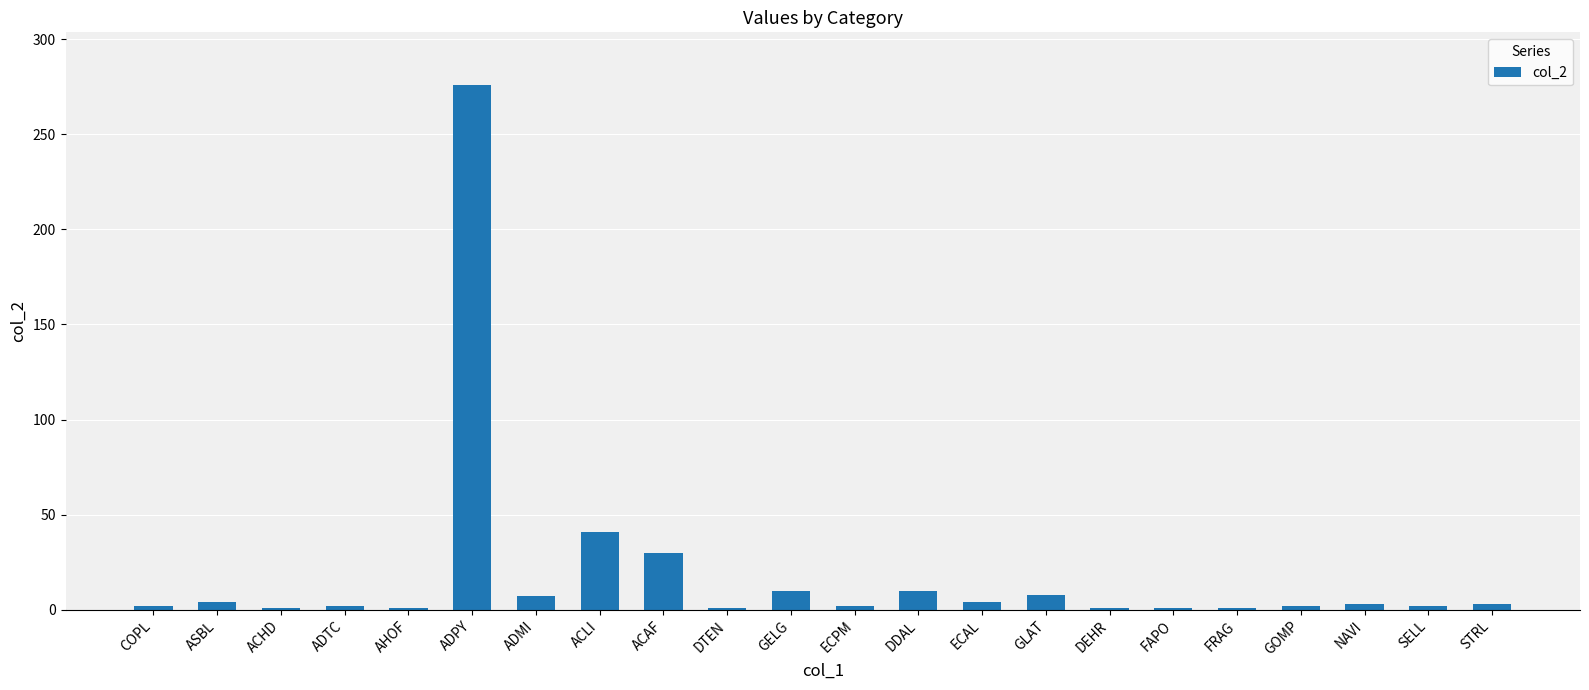

Is it true that the value at DDAL is 10?

True